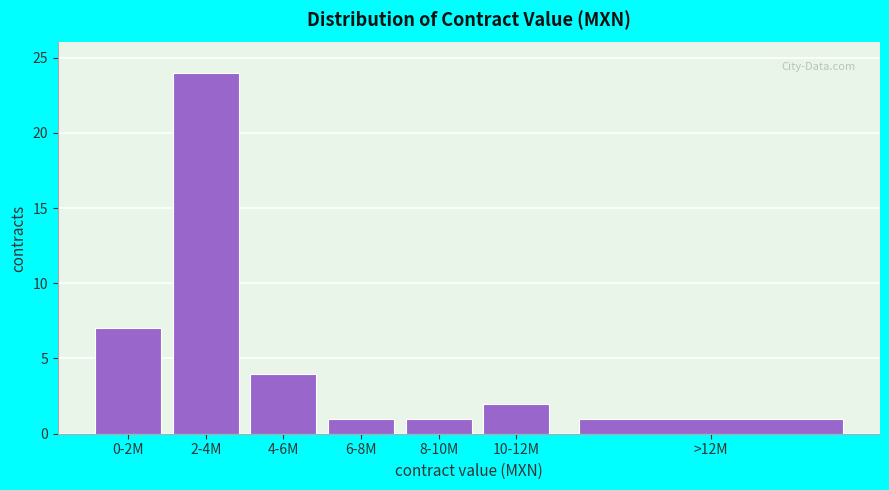

Reading left to right, list all the values displayed in this chart.

0-2M=7	2-4M=24	4-6M=4	6-8M=1	8-10M=1	10-12M=2	>12M=1